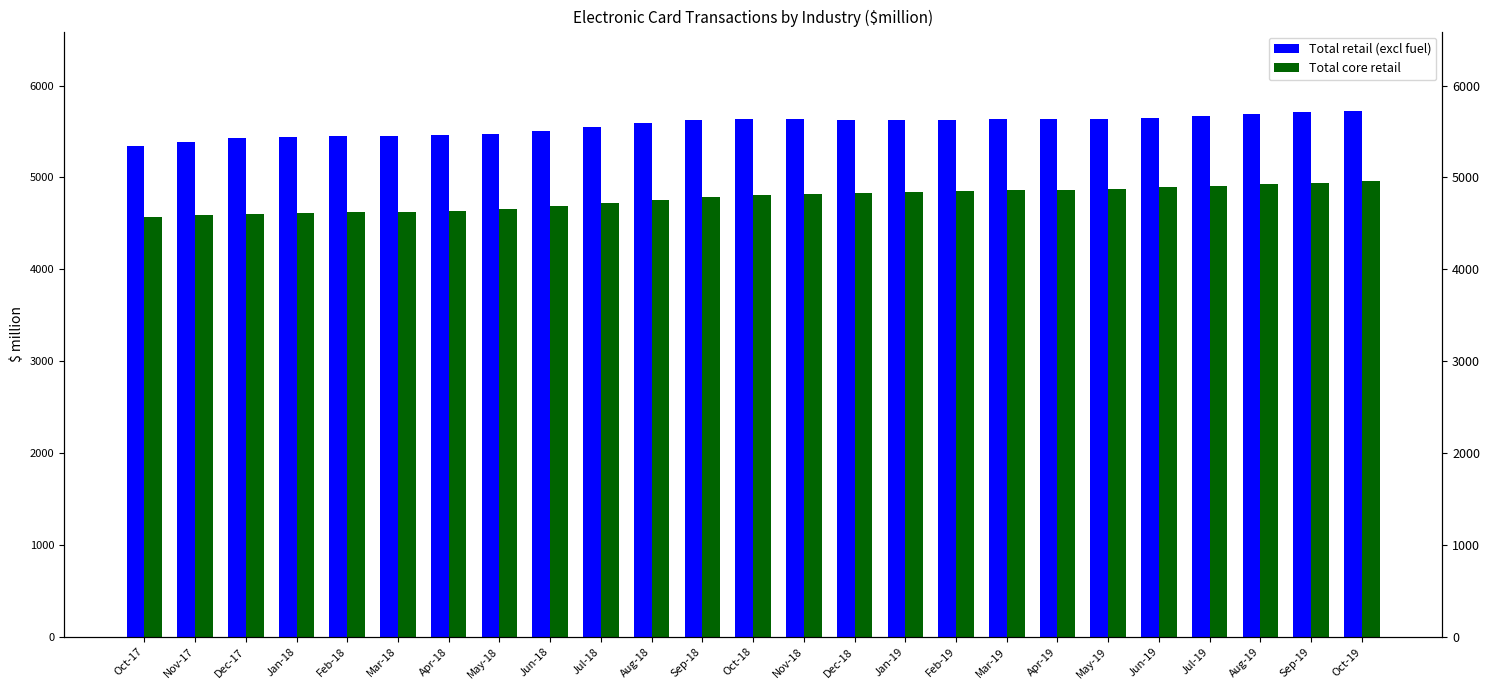

What value does the Total core retail series have at Dec-17?

4607